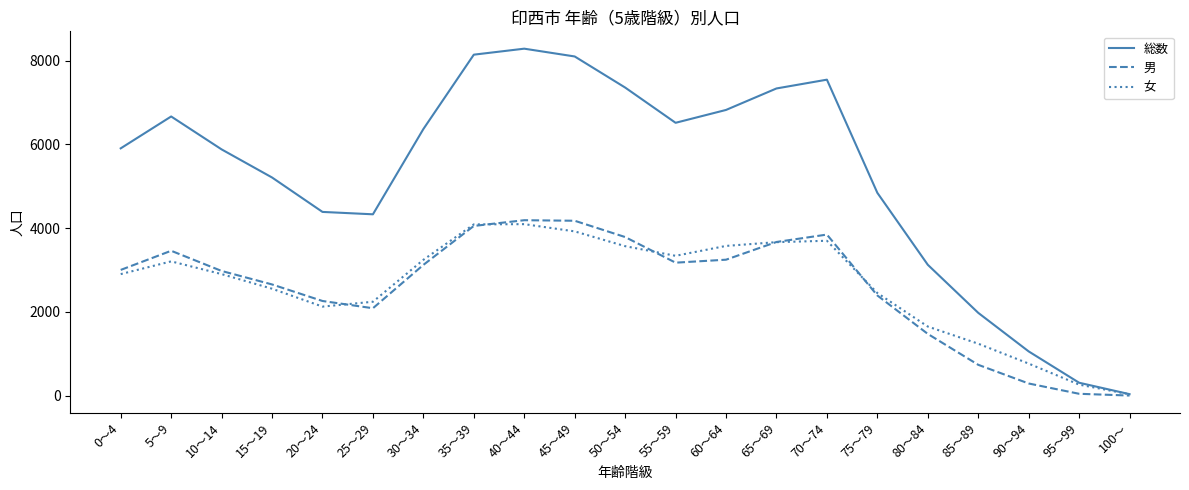

What is the average value of the 総数 series?

5248